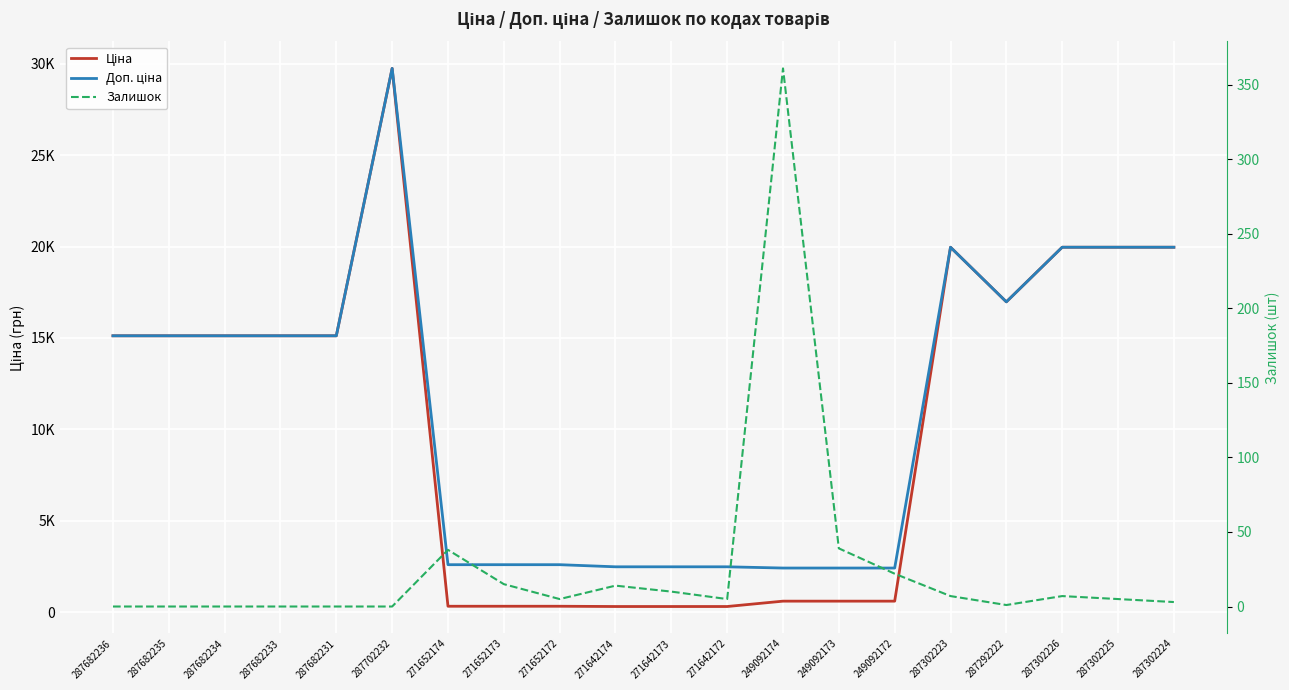

What is the sum of all Доп. ціна values?

224666.9